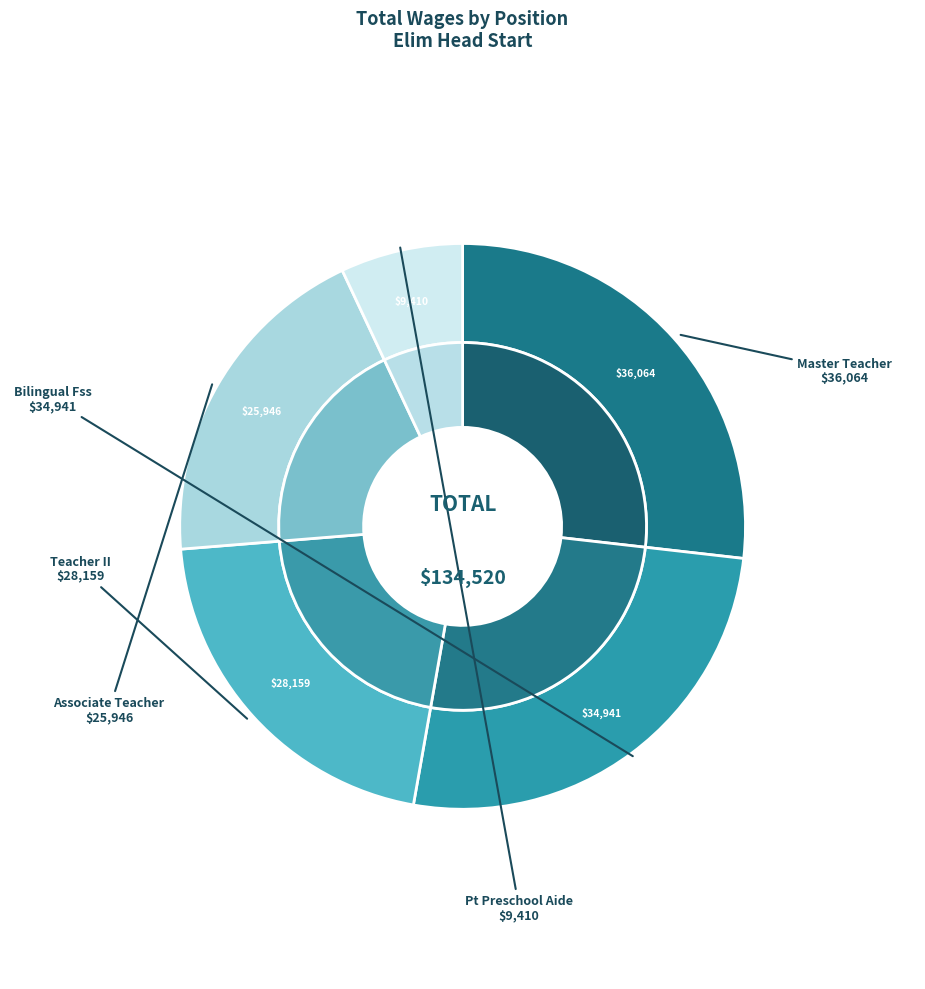

What is the total percentage of Master Teacher Head Start and Teacher II Head Start?

47.7%